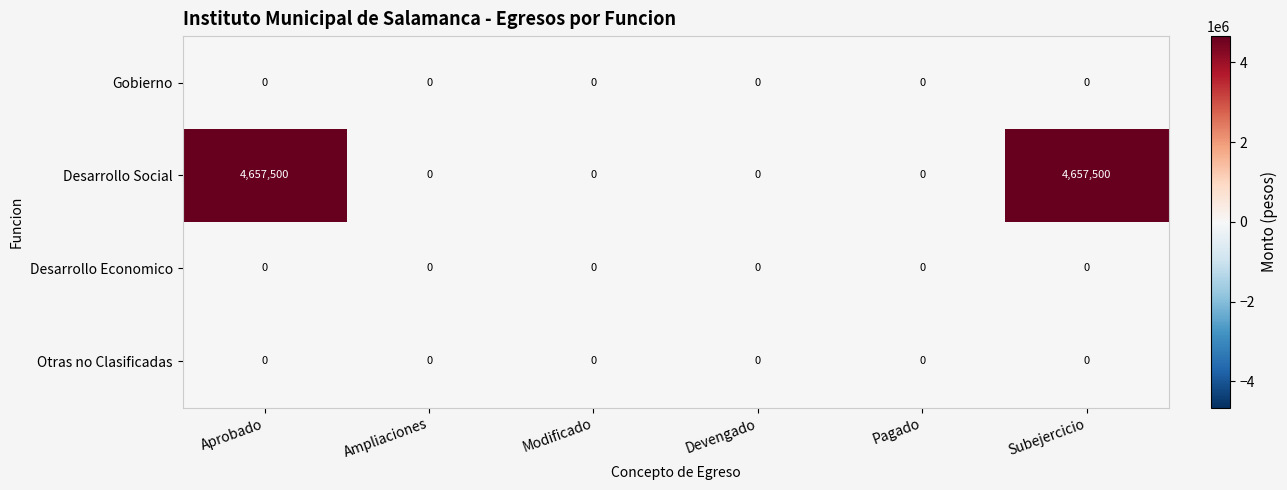

Which series changed the most between Ampliaciones and Subejercicio?

Desarrollo Social